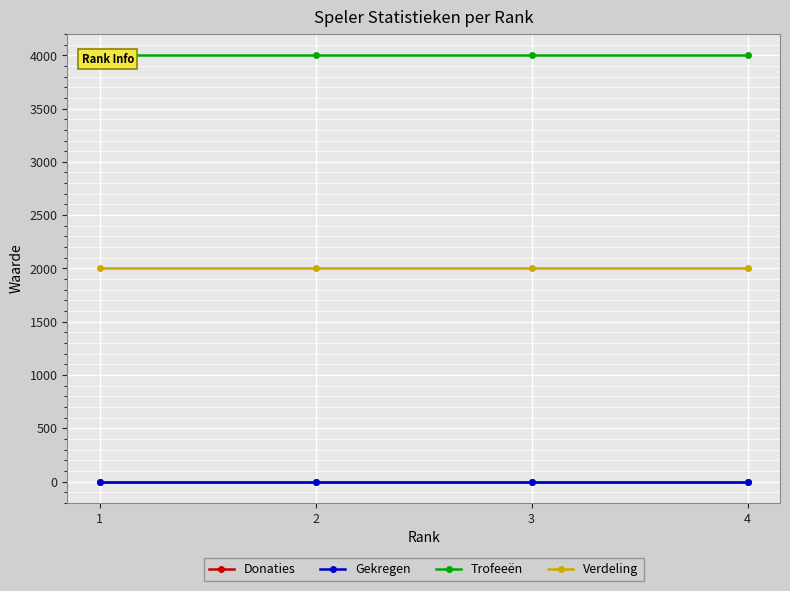

Is this an area chart (filled region under the line)?

No